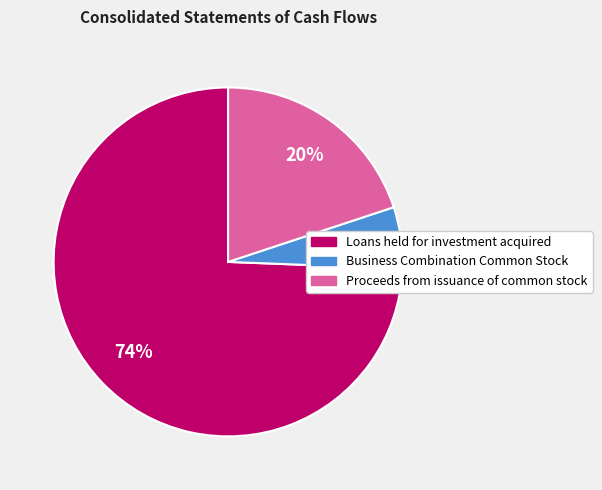

Which has a higher value, Business Combination Common Stock or Proceeds from issuance of common stock?

Proceeds from issuance of common stock